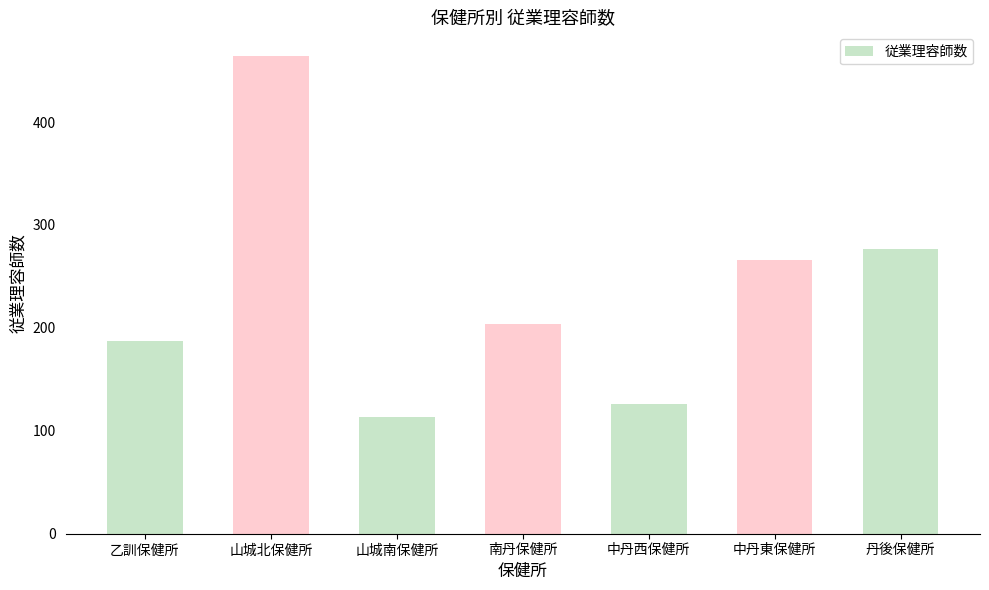

What position from the left is 山城北保健所?

2